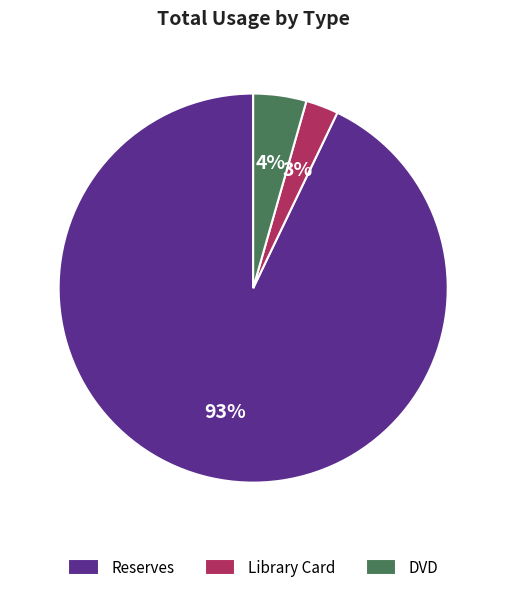

To the nearest percent, what is the difference between the largest and smallest slice percentages?

90%